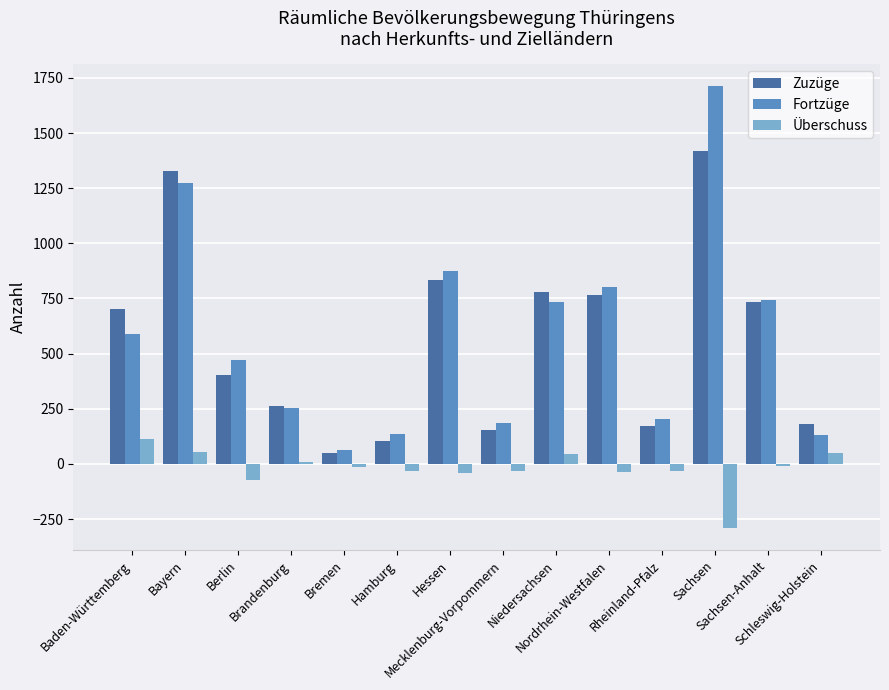

Which label corresponds to the largest value in the chart?

Sachsen